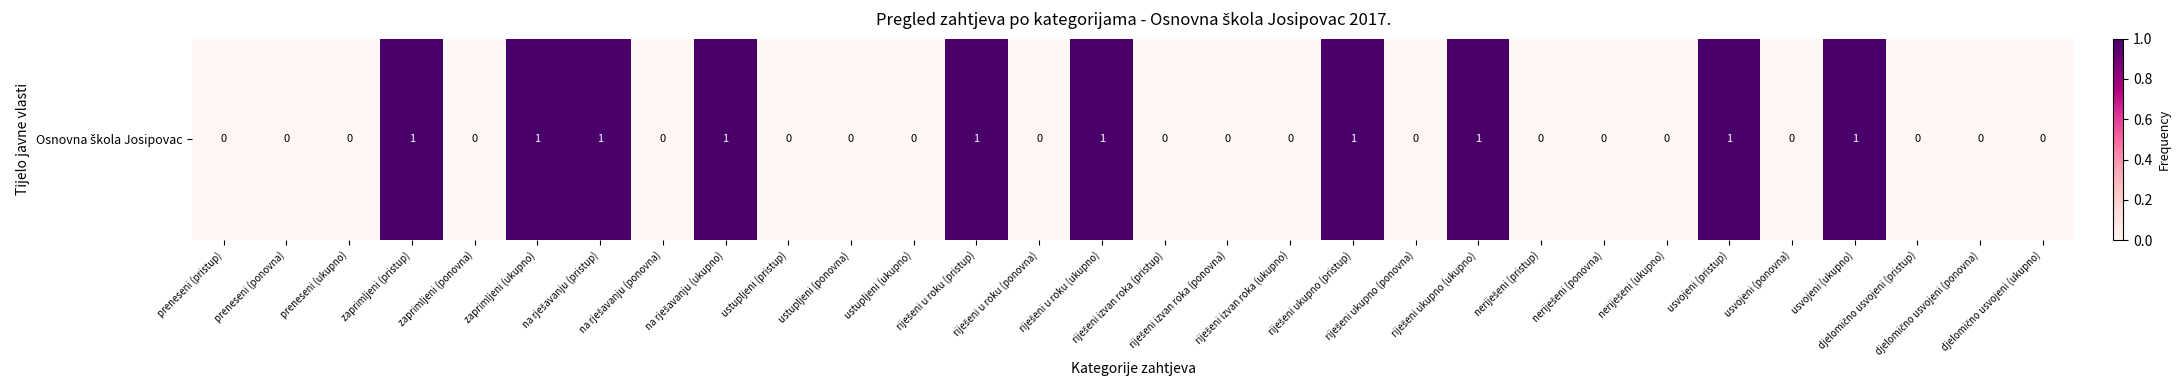

How many positive values are there?

10